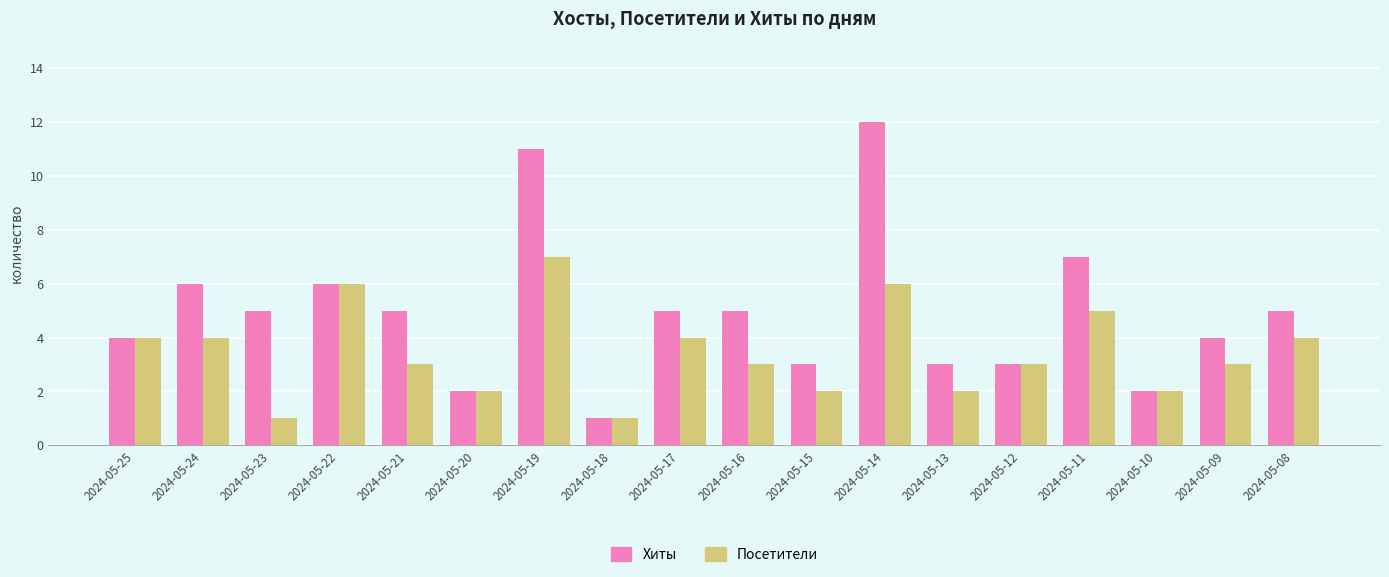

How many bars are there in each group?

2